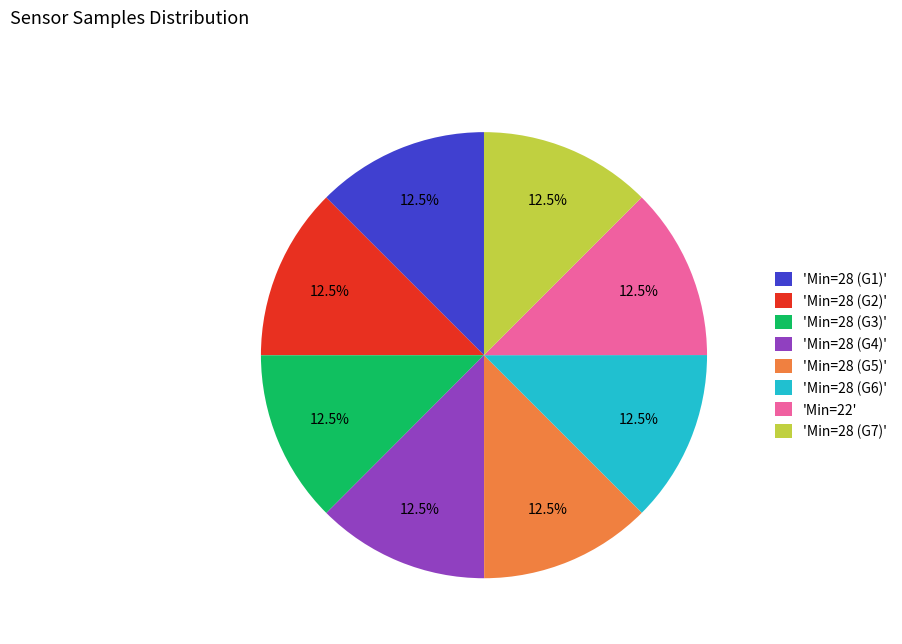

What is the total percentage of 'Min=28 (G6)' and 'Min=28 (G3)'?

25.0%